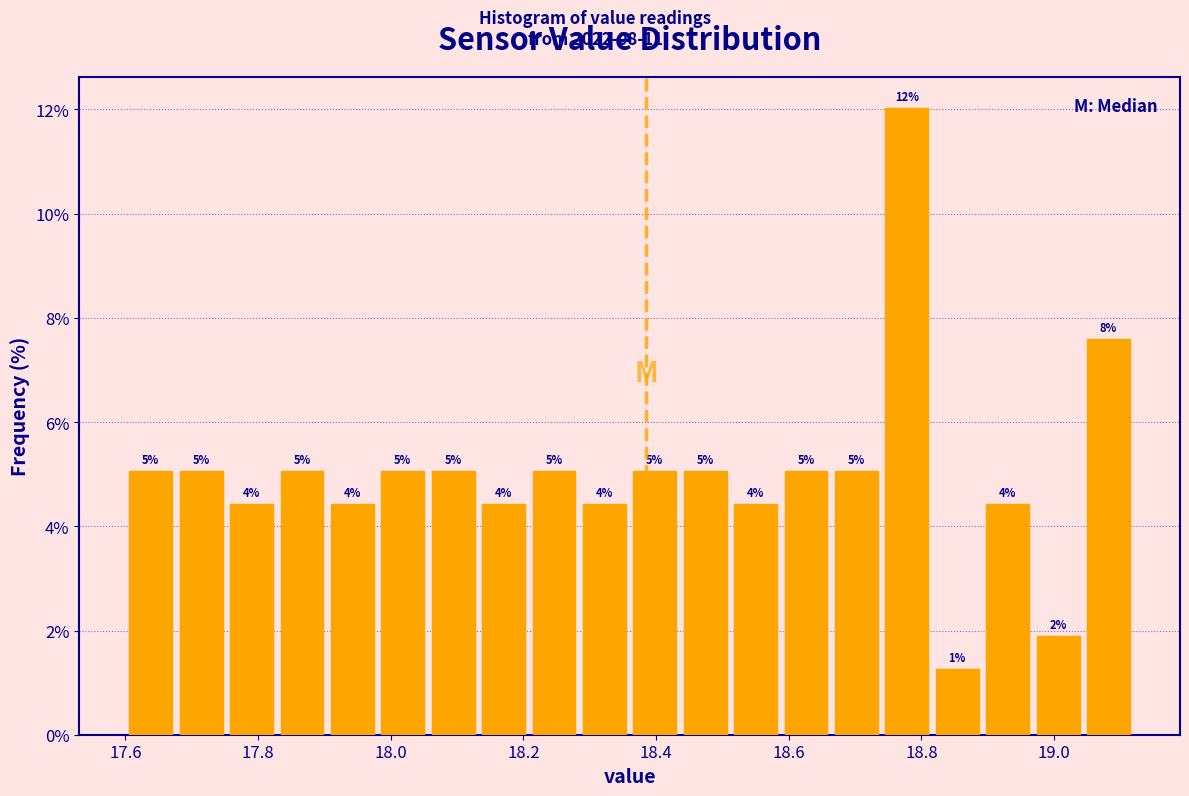

Around what value on the x-axis is the tallest bar? Give the approximate position of its centre, as read against the axis.

18.78